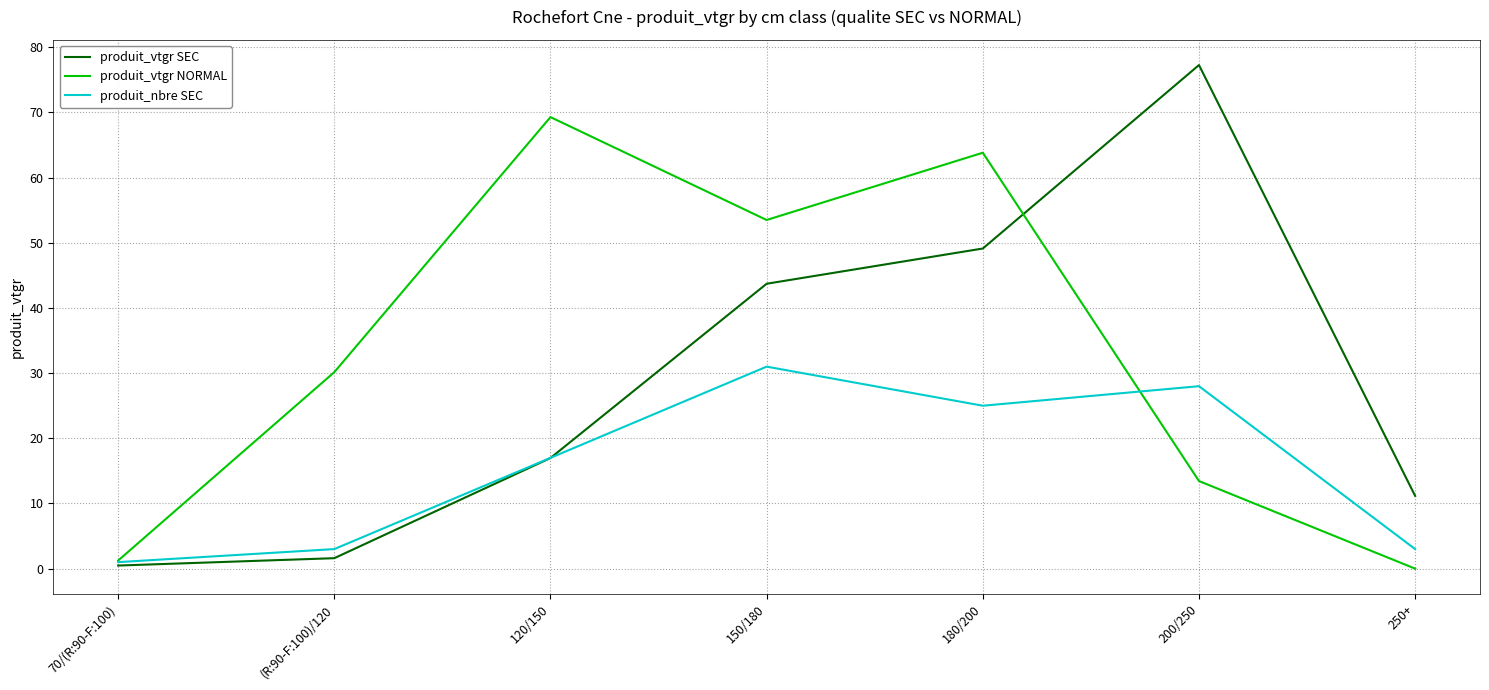

What are all the series names shown in the legend?

produit_vtgr SEC, produit_vtgr NORMAL, produit_nbre SEC